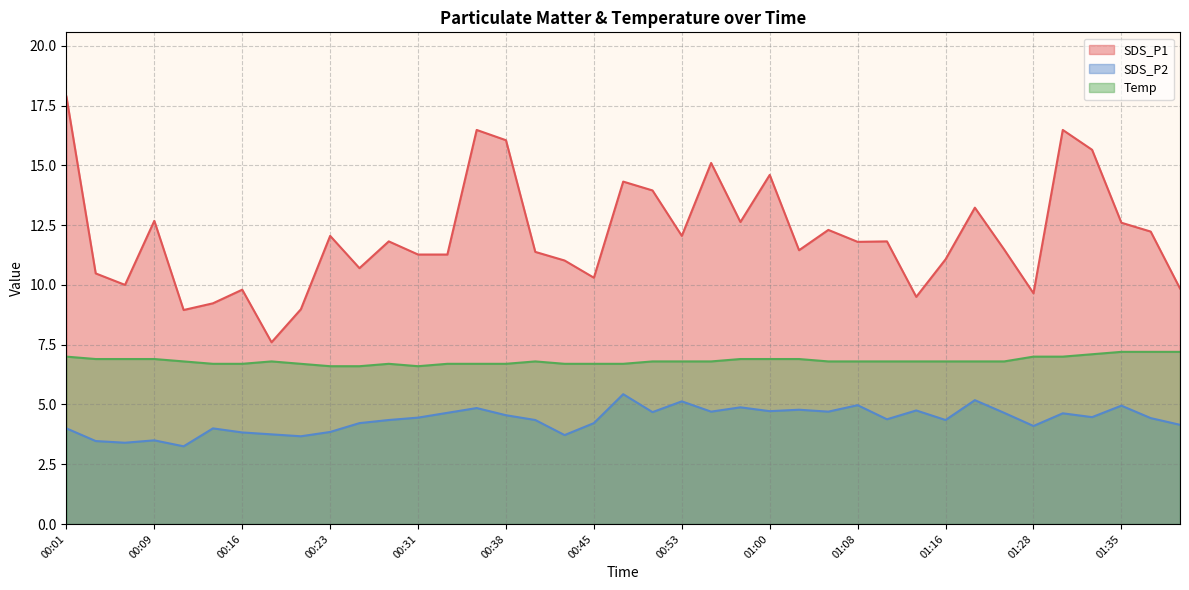

How many lines are shown in the chart?

3